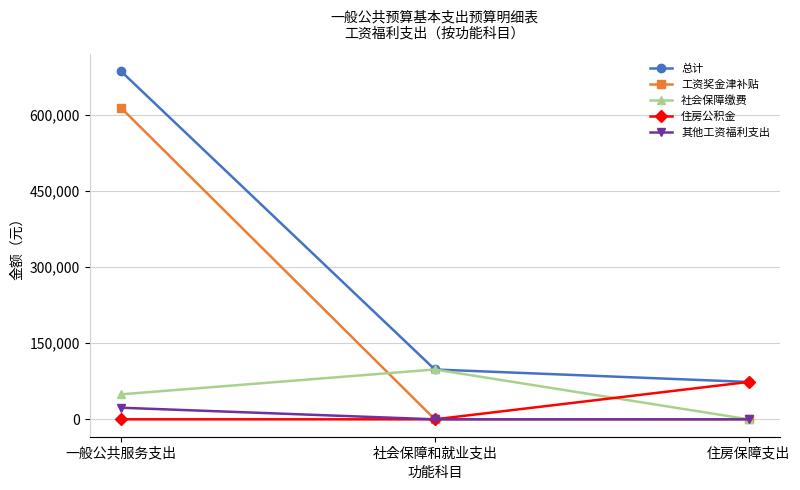

What is the total value across all series at 社会保障和就业支出?

196610.2